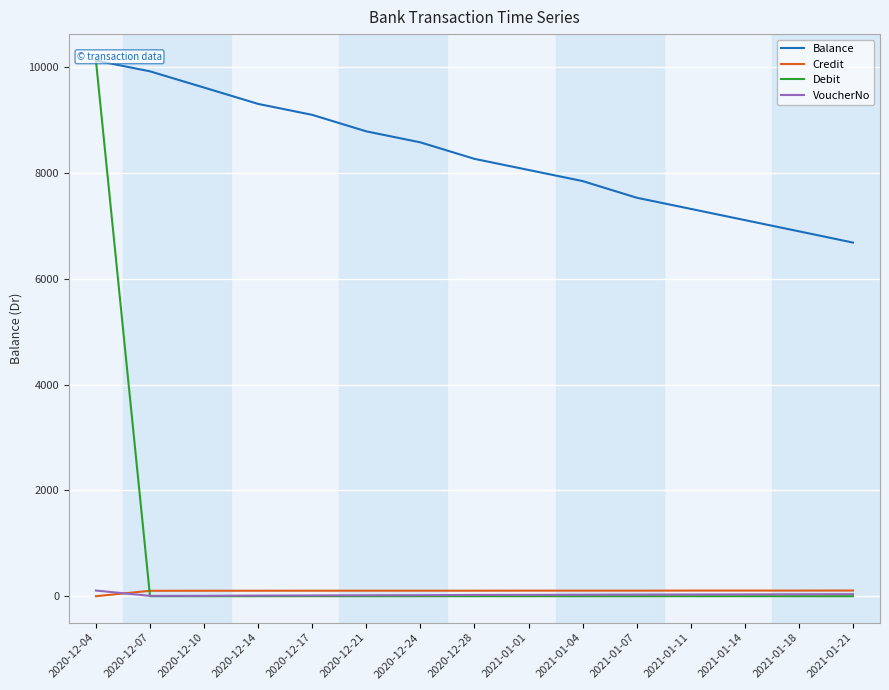

What is the highest value of the Credit series?

107